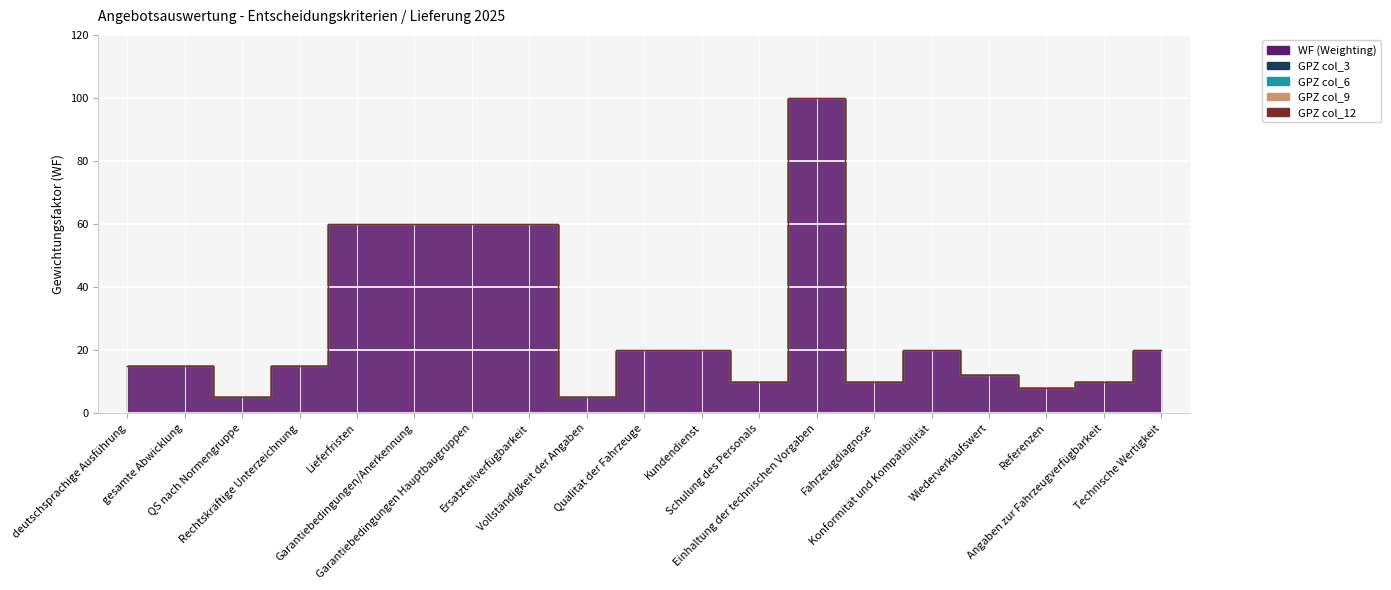

Reading left to right, list all the values displayed in this chart.

WF (Weighting): deutschsprachige Ausführung=15	gesamte Abwicklung=15	QS nach Normengruppe=5	Rechtskräftige Unterzeichnung=15	Lieferfristen=60	Garantiebedingungen/Anerkennung=60	Garantiebedingungen Hauptbaugruppen=60	Ersatzteilverfügbarkeit=60	Vollständigkeit der Angaben=5	Qualität der Fahrzeuge=20	Kundendienst=20	Schulung des Personals=10	Einhaltung der technischen Vorgaben=100	Fahrzeugdiagnose=10	Konformität und Kompatibilität=20	Wiederverkaufswert=12	Referenzen=8	Angaben zur Fahrzeugverfügbarkeit=10	Technische Wertigkeit=20
GPZ col_3: deutschsprachige Ausführung=0	gesamte Abwicklung=0	QS nach Normengruppe=0	Rechtskräftige Unterzeichnung=0	Lieferfristen=0	Garantiebedingungen/Anerkennung=0	Garantiebedingungen Hauptbaugruppen=0	Ersatzteilverfügbarkeit=0	Vollständigkeit der Angaben=0	Qualität der Fahrzeuge=0	Kundendienst=0	Schulung des Personals=0	Einhaltung der technischen Vorgaben=0	Fahrzeugdiagnose=0	Konformität und Kompatibilität=0	Wiederverkaufswert=0	Referenzen=0	Angaben zur Fahrzeugverfügbarkeit=0	Technische Wertigkeit=0
GPZ col_6: deutschsprachige Ausführung=0	gesamte Abwicklung=0	QS nach Normengruppe=0	Rechtskräftige Unterzeichnung=0	Lieferfristen=0	Garantiebedingungen/Anerkennung=0	Garantiebedingungen Hauptbaugruppen=0	Ersatzteilverfügbarkeit=0	Vollständigkeit der Angaben=0	Qualität der Fahrzeuge=0	Kundendienst=0	Schulung des Personals=0	Einhaltung der technischen Vorgaben=0	Fahrzeugdiagnose=0	Konformität und Kompatibilität=0	Wiederverkaufswert=0	Referenzen=0	Angaben zur Fahrzeugverfügbarkeit=0	Technische Wertigkeit=0
GPZ col_9: deutschsprachige Ausführung=0	gesamte Abwicklung=0	QS nach Normengruppe=0	Rechtskräftige Unterzeichnung=0	Lieferfristen=0	Garantiebedingungen/Anerkennung=0	Garantiebedingungen Hauptbaugruppen=0	Ersatzteilverfügbarkeit=0	Vollständigkeit der Angaben=0	Qualität der Fahrzeuge=0	Kundendienst=0	Schulung des Personals=0	Einhaltung der technischen Vorgaben=0	Fahrzeugdiagnose=0	Konformität und Kompatibilität=0	Wiederverkaufswert=0	Referenzen=0	Angaben zur Fahrzeugverfügbarkeit=0	Technische Wertigkeit=0
GPZ col_12: deutschsprachige Ausführung=0	gesamte Abwicklung=0	QS nach Normengruppe=0	Rechtskräftige Unterzeichnung=0	Lieferfristen=0	Garantiebedingungen/Anerkennung=0	Garantiebedingungen Hauptbaugruppen=0	Ersatzteilverfügbarkeit=0	Vollständigkeit der Angaben=0	Qualität der Fahrzeuge=0	Kundendienst=0	Schulung des Personals=0	Einhaltung der technischen Vorgaben=0	Fahrzeugdiagnose=0	Konformität und Kompatibilität=0	Wiederverkaufswert=0	Referenzen=0	Angaben zur Fahrzeugverfügbarkeit=0	Technische Wertigkeit=0